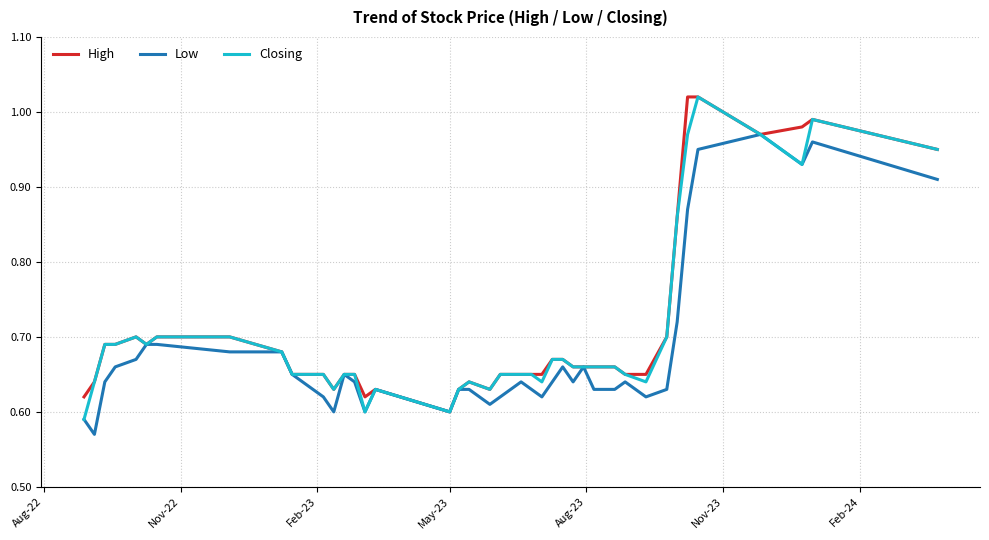

Reading left to right, what are all the values shown in this chart?

High: 0.6	0.6	0.7	0.7	0.7	0.7	0.7	0.7	0.7	0.7	0.7	0.6	0.7	0.7	0.6	0.6	0.6	0.6	0.6	0.6	0.7	0.7	0.7	0.7	0.7	0.7	0.7	0.7	0.7	0.7	0.7	0.7	0.7	0.9	1.0	1.0	1.0	1.0	1.0	0.9
Low: 0.6	0.6	0.6	0.7	0.7	0.7	0.7	0.7	0.7	0.7	0.6	0.6	0.7	0.6	0.6	0.6	0.6	0.6	0.6	0.6	0.6	0.6	0.6	0.6	0.6	0.7	0.6	0.7	0.6	0.6	0.6	0.6	0.6	0.7	0.9	0.9	1.0	0.9	1.0	0.9
Closing: 0.6	0.6	0.7	0.7	0.7	0.7	0.7	0.7	0.7	0.7	0.7	0.6	0.7	0.7	0.6	0.6	0.6	0.6	0.6	0.6	0.7	0.7	0.7	0.6	0.7	0.7	0.7	0.7	0.7	0.7	0.7	0.6	0.7	0.9	1.0	1.0	1.0	0.9	1.0	0.9